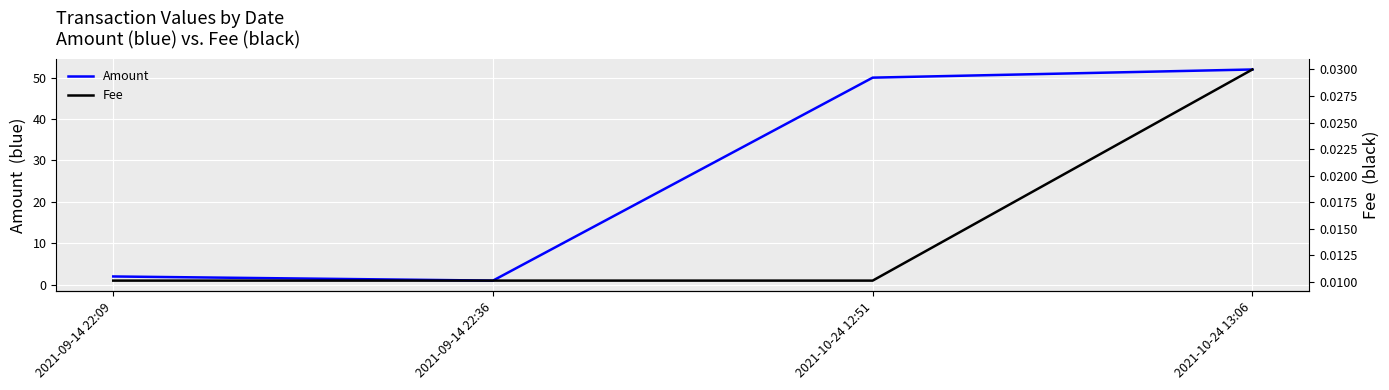

True or false: Amount and Fee cross at least once.

False